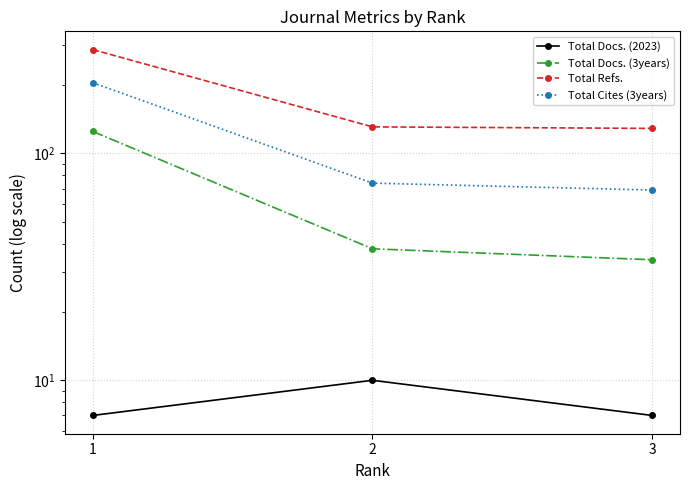

List the labels in order of Total Cites (3years) value, largest first.

1, 2, 3